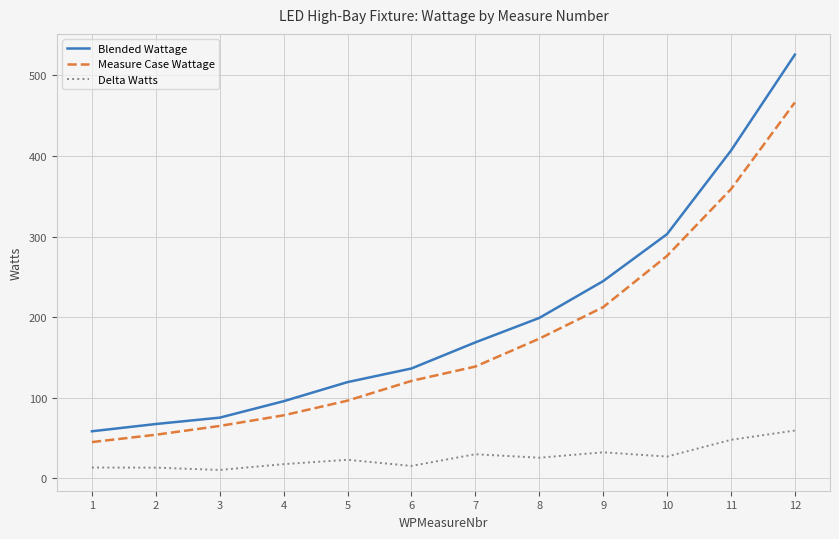

How many series are shown in this chart?

3